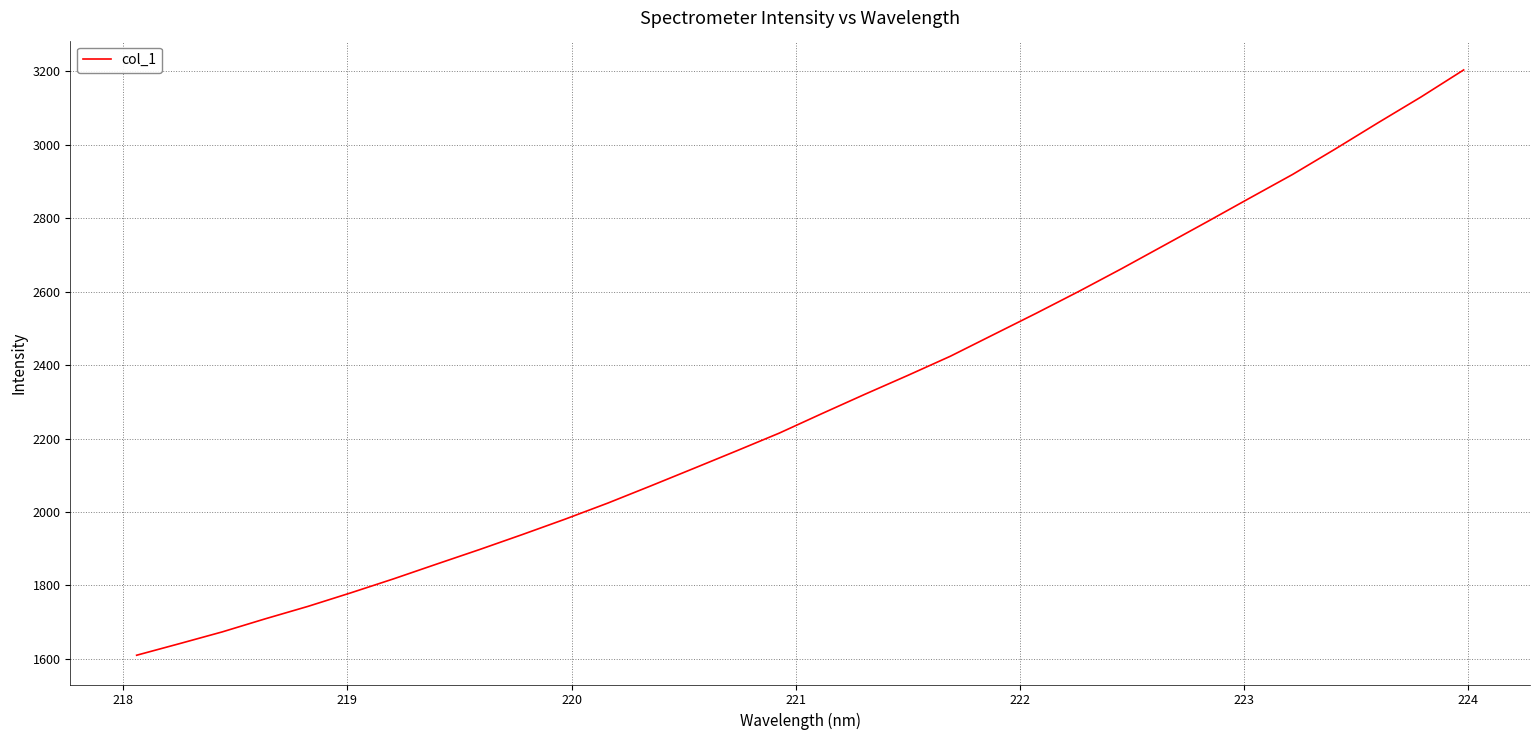

What is the maximum value shown in the chart?

3204.2